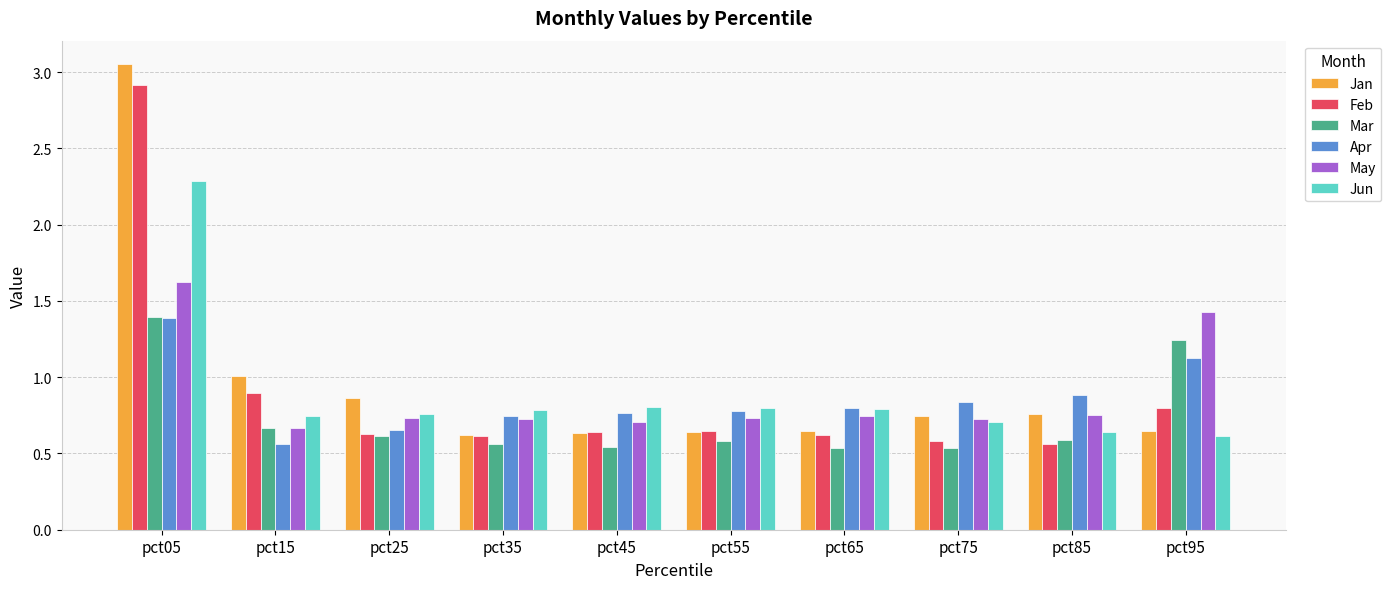

Which series has the widest spread of values?

Jan